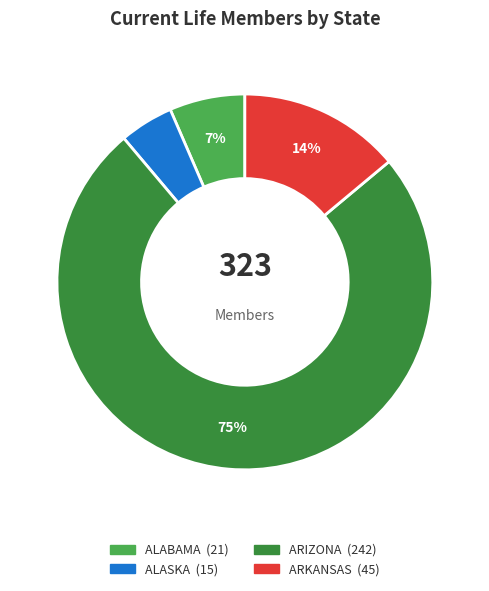

To the nearest percent, what is the average slice percentage?

25%